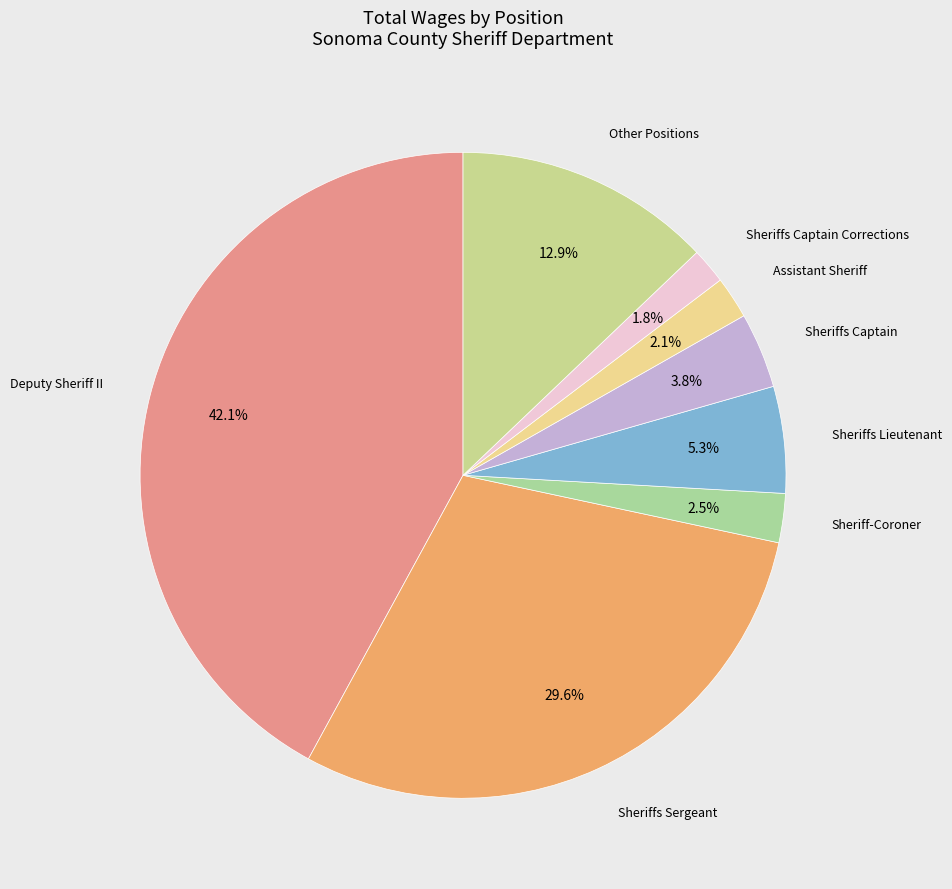

To the nearest percent, what is the average slice percentage?

12%